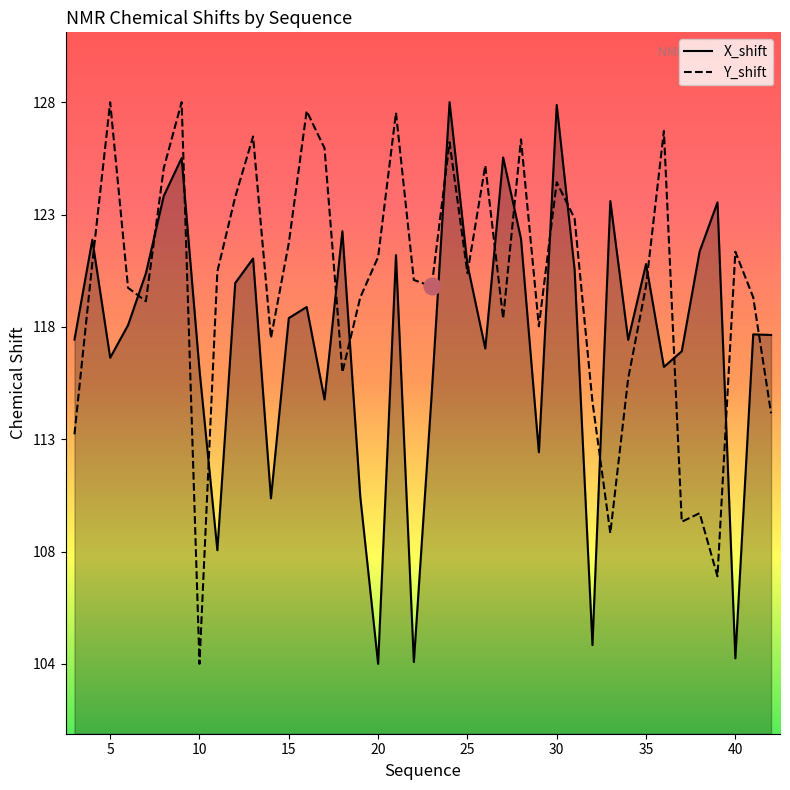

After their last crossing, which series has the higher values: X_shift or Y_shift?

X_shift